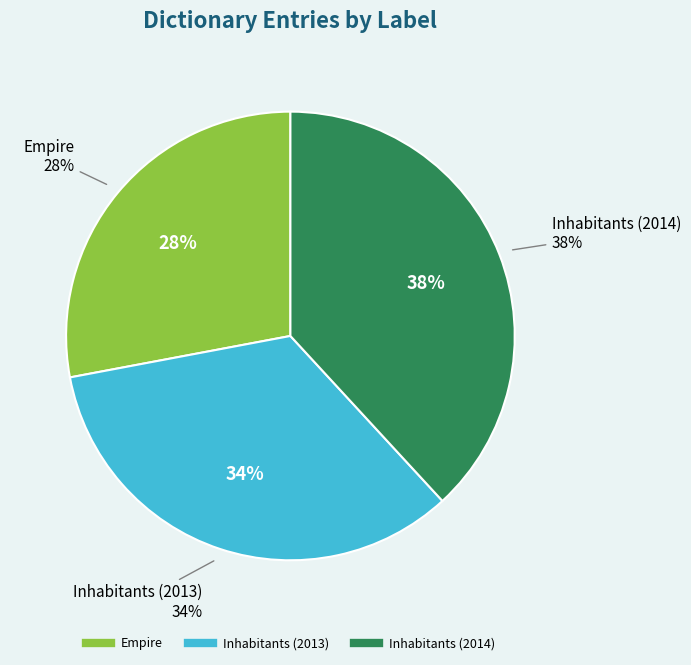

Is it true that Inhabitants (2013) is 34% of the pie?

True